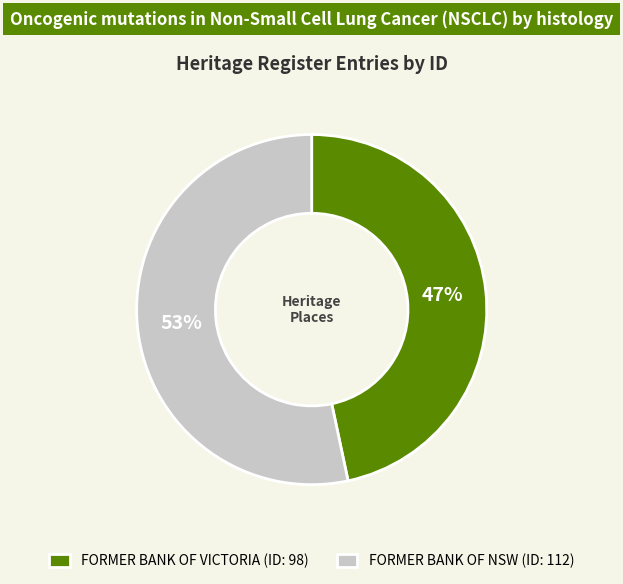

Which category has the biggest portion of the pie?

FORMER BANK OF NSW